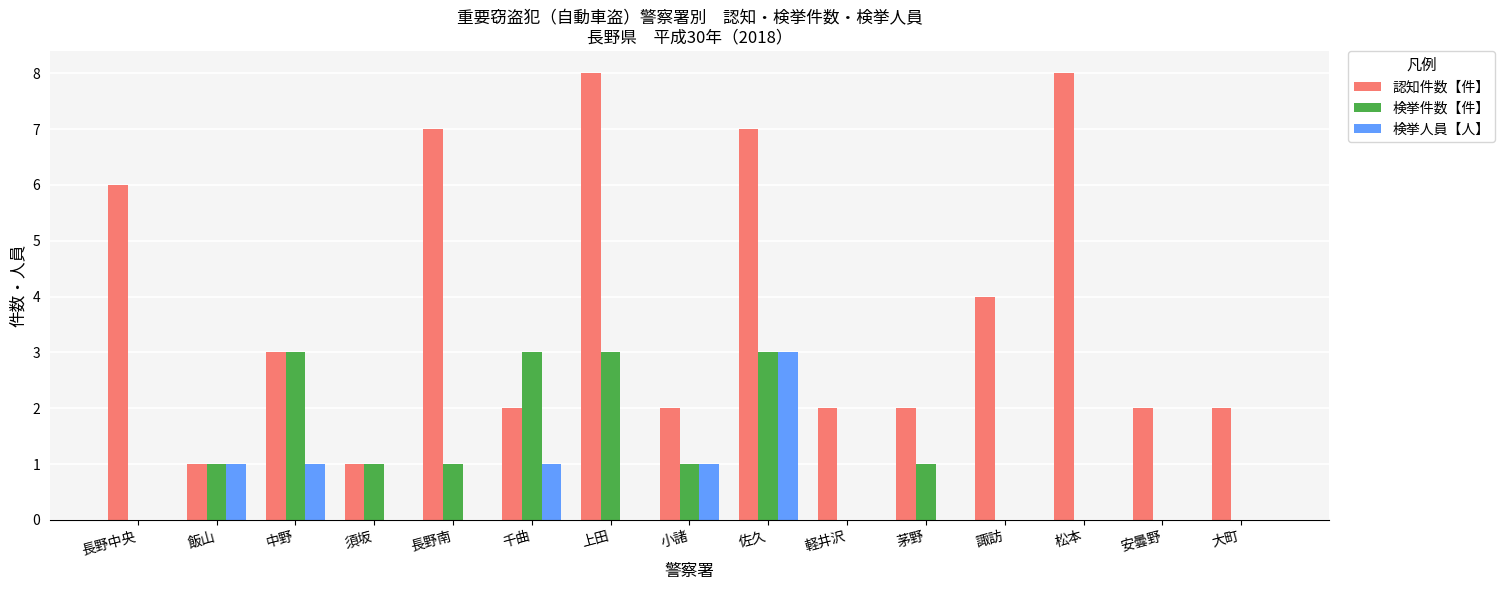

What is the maximum value shown in the chart?

8